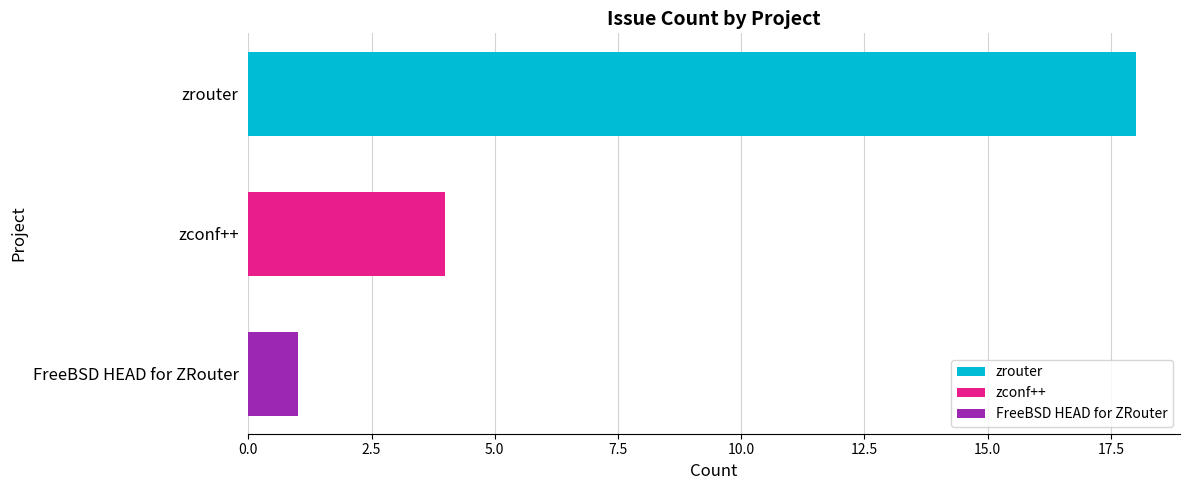

How many distinct data groups are displayed?

1